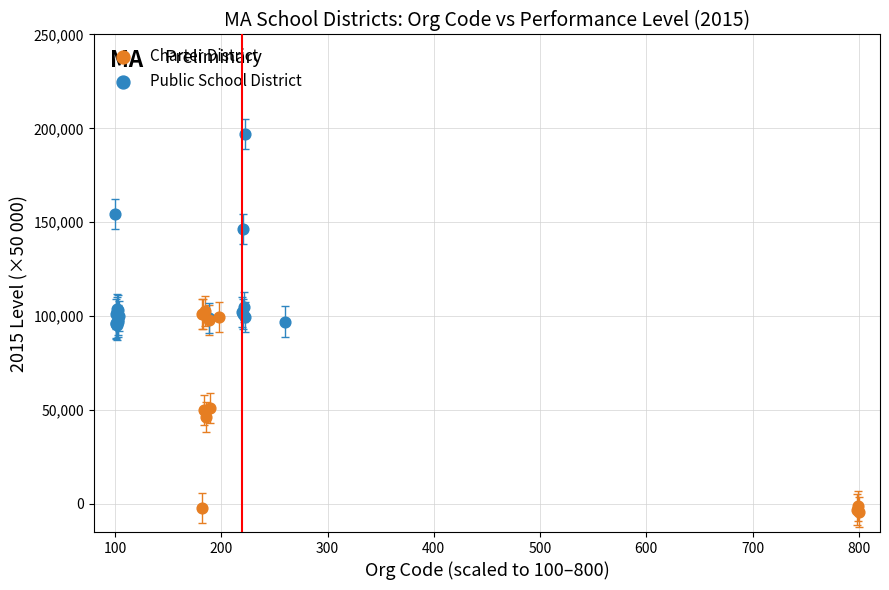

Which series reaches the minimum Y coordinate?

Charter District